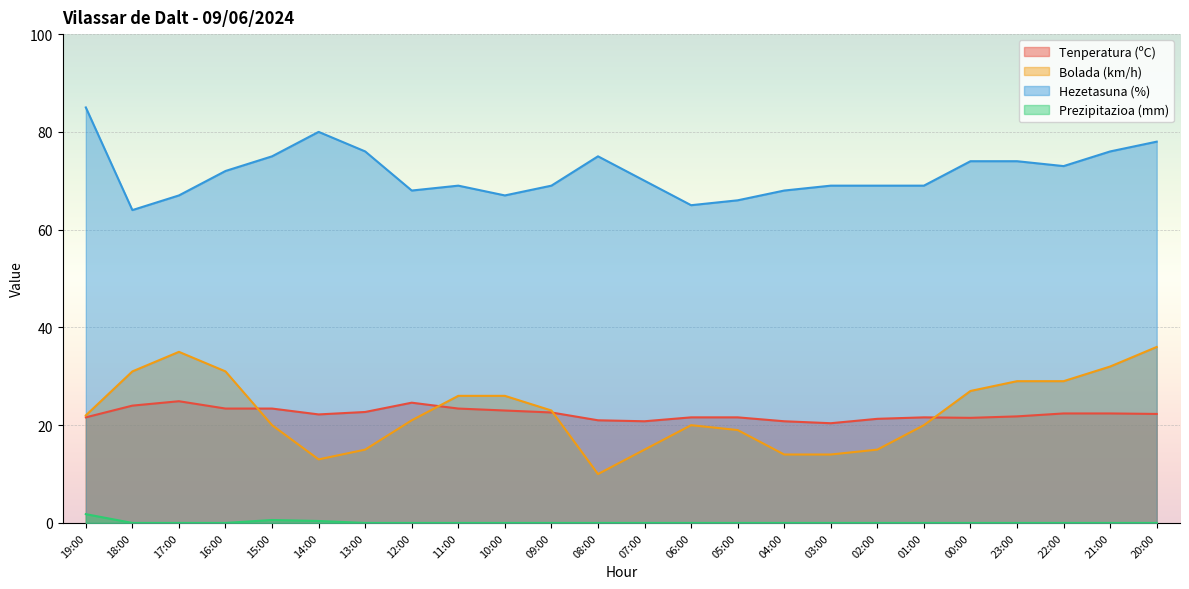

How many data points does each series have?

24